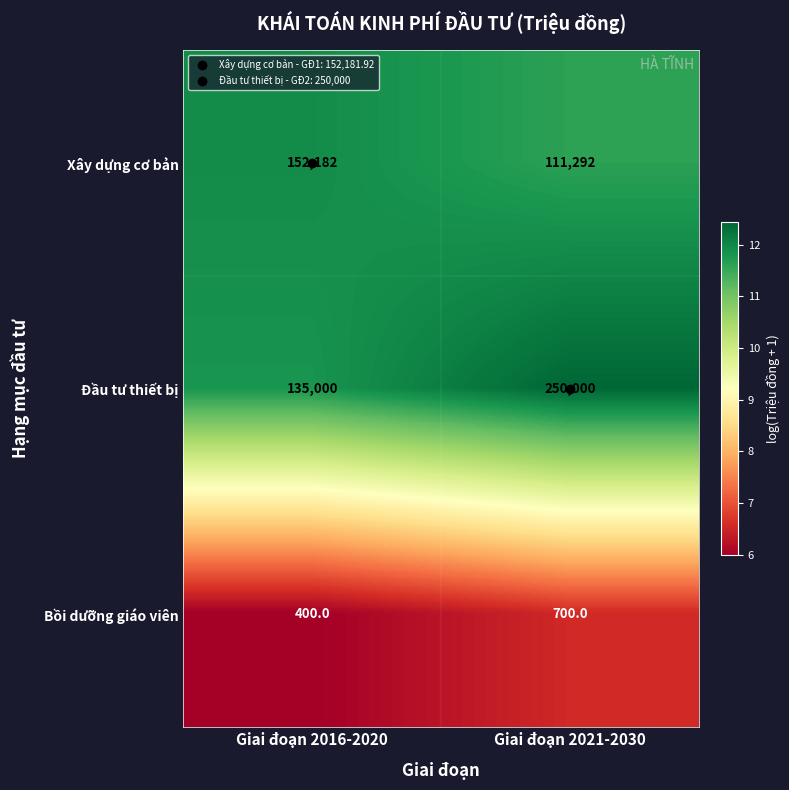

Where is Bồi dưỡng giáo viên nearest to the value 550?

Giai đoạn 2016-2020